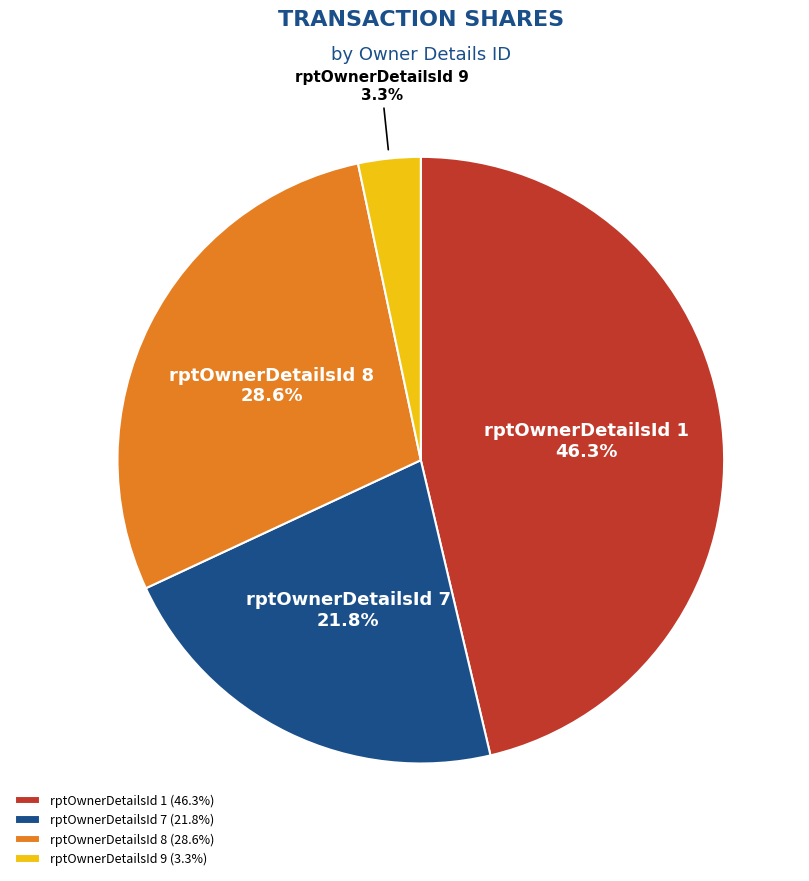

To the nearest percent, what is the difference between the largest and smallest slice percentages?

43%